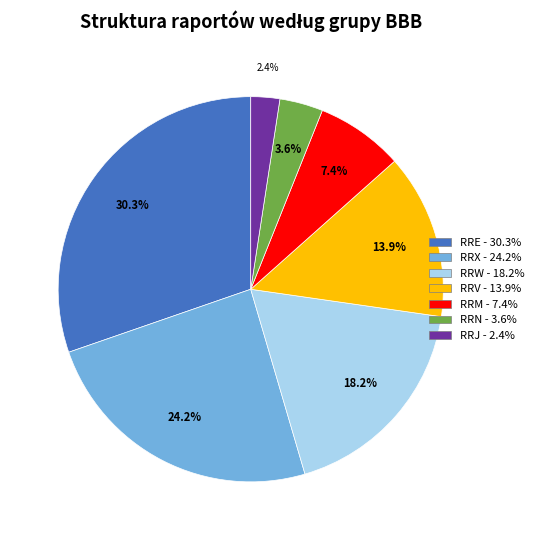

Is there any slice that represents more than half of the pie?

No